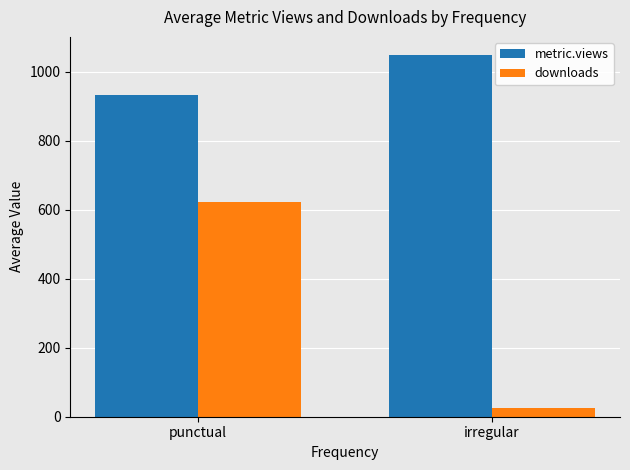

Is it true that downloads equals 1071.0 at punctual?

False